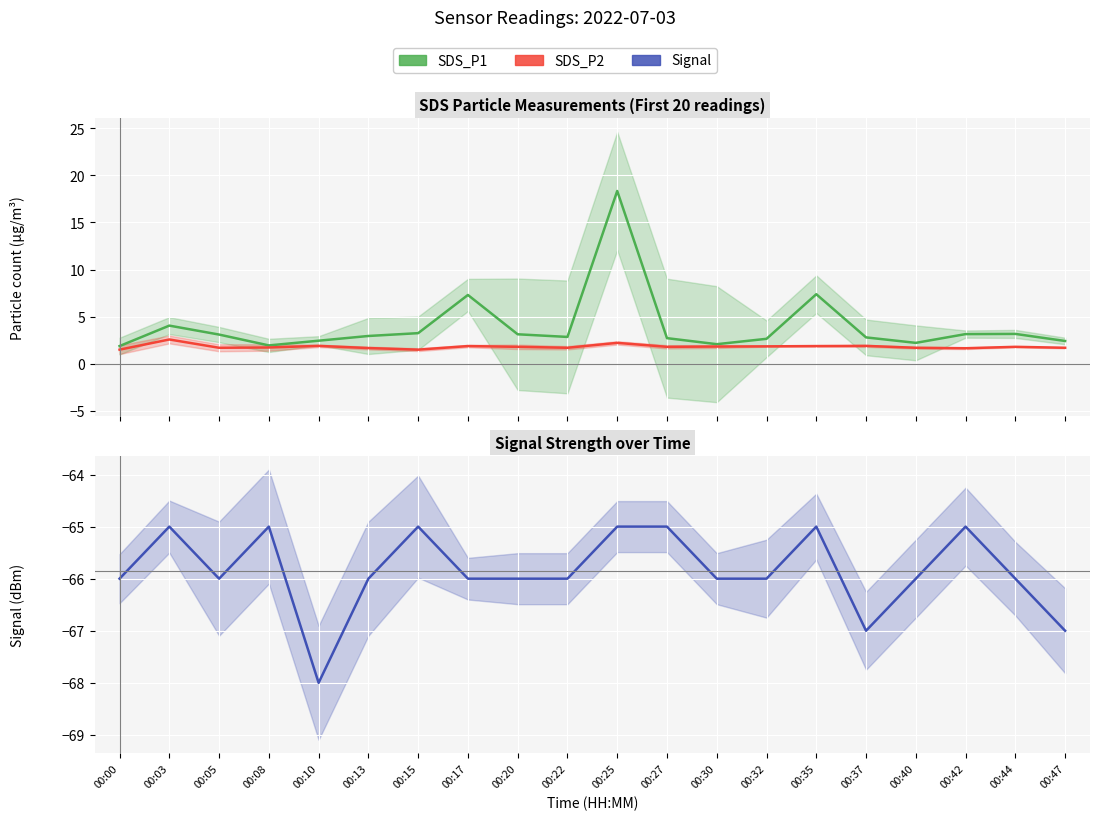

List the labels in order of SDS_P2 value, largest first.

00:03, 00:25, 00:10, 00:37, 00:17, 00:35, 00:32, 00:30, 00:20, 00:27, 00:44, 00:08, 00:05, 00:22, 00:40, 00:47, 00:13, 00:42, 00:00, 00:15